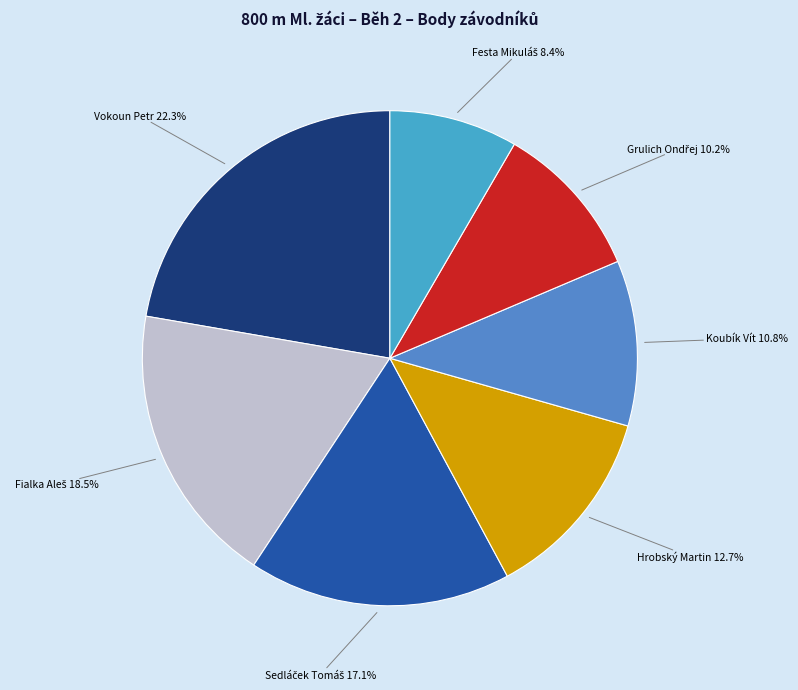

Which category has the smallest portion of the pie?

Festa Mikuláš